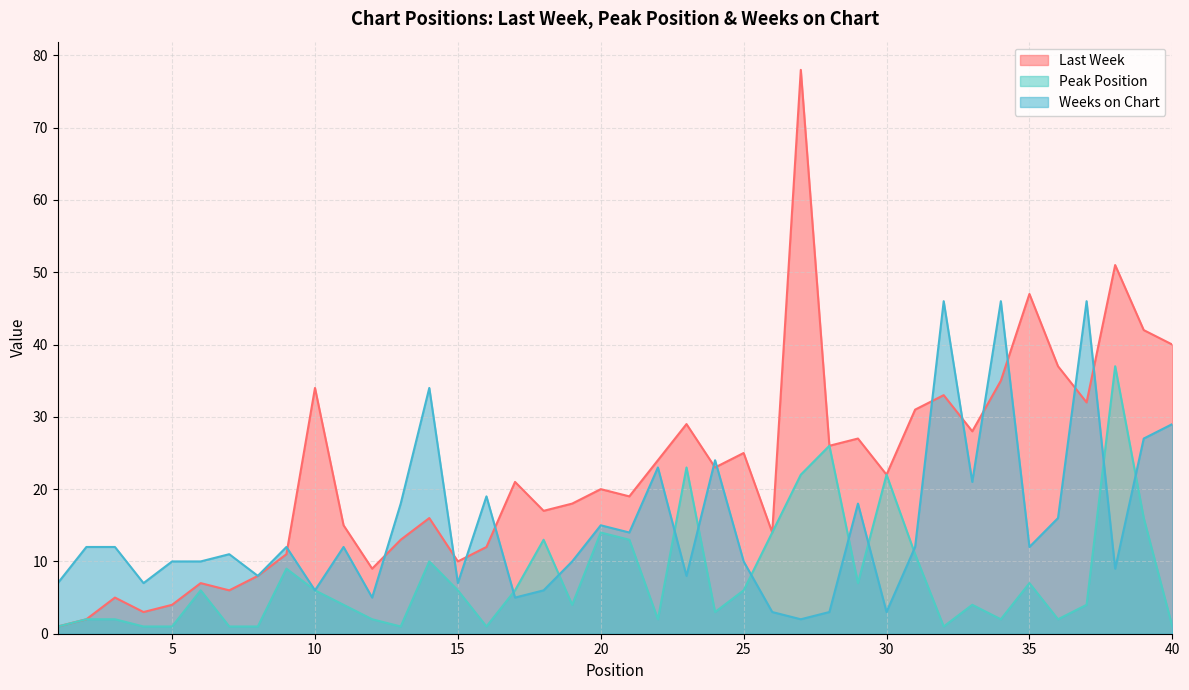

What is the maximum value for Weeks on Chart?

46